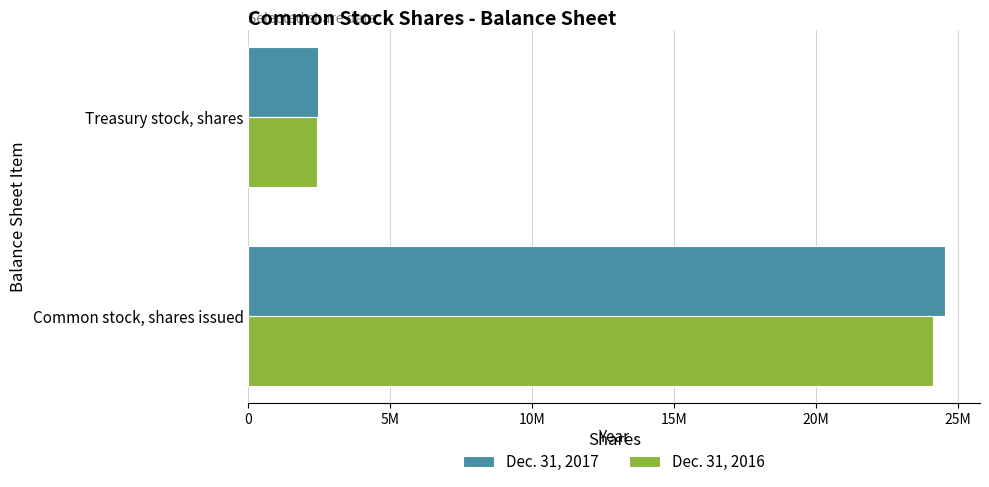

Reading left to right, extract all data points from this chart.

Dec. 31, 2017: 0=24560468	5M=2443577
Dec. 31, 2016: 0=24126118	5M=2408343